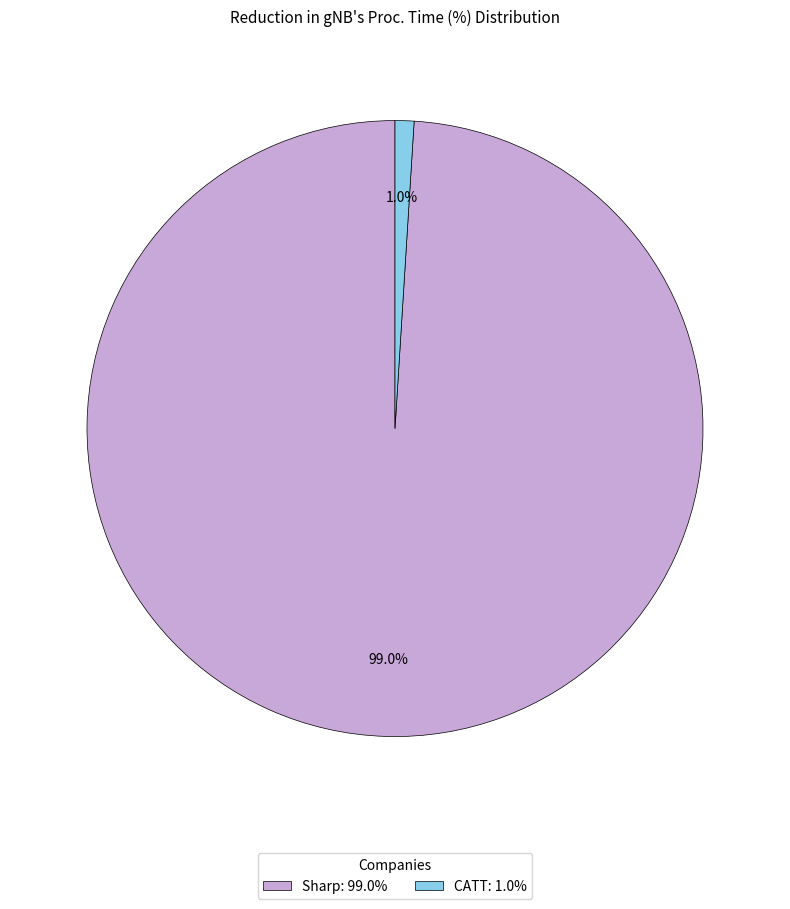

To the nearest percent, what is the combined percentage of CATT and Sharp?

100%